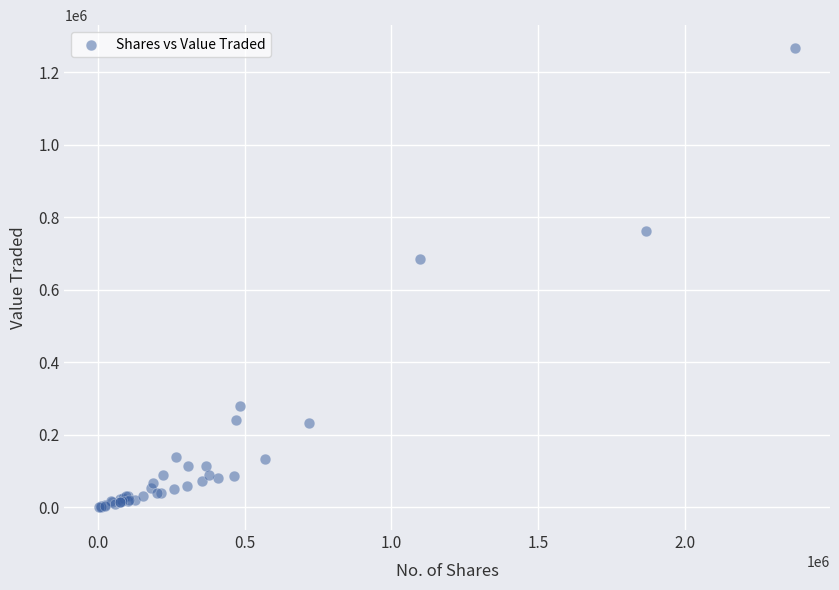

What Y value in the scatter plot is closest to 633816?

685473